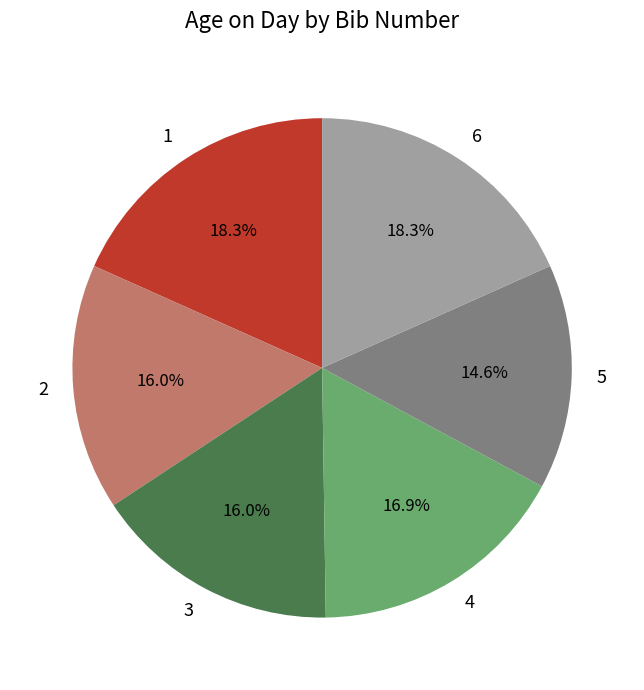

The 1 slice represents 4% of the pie. True or false?

False